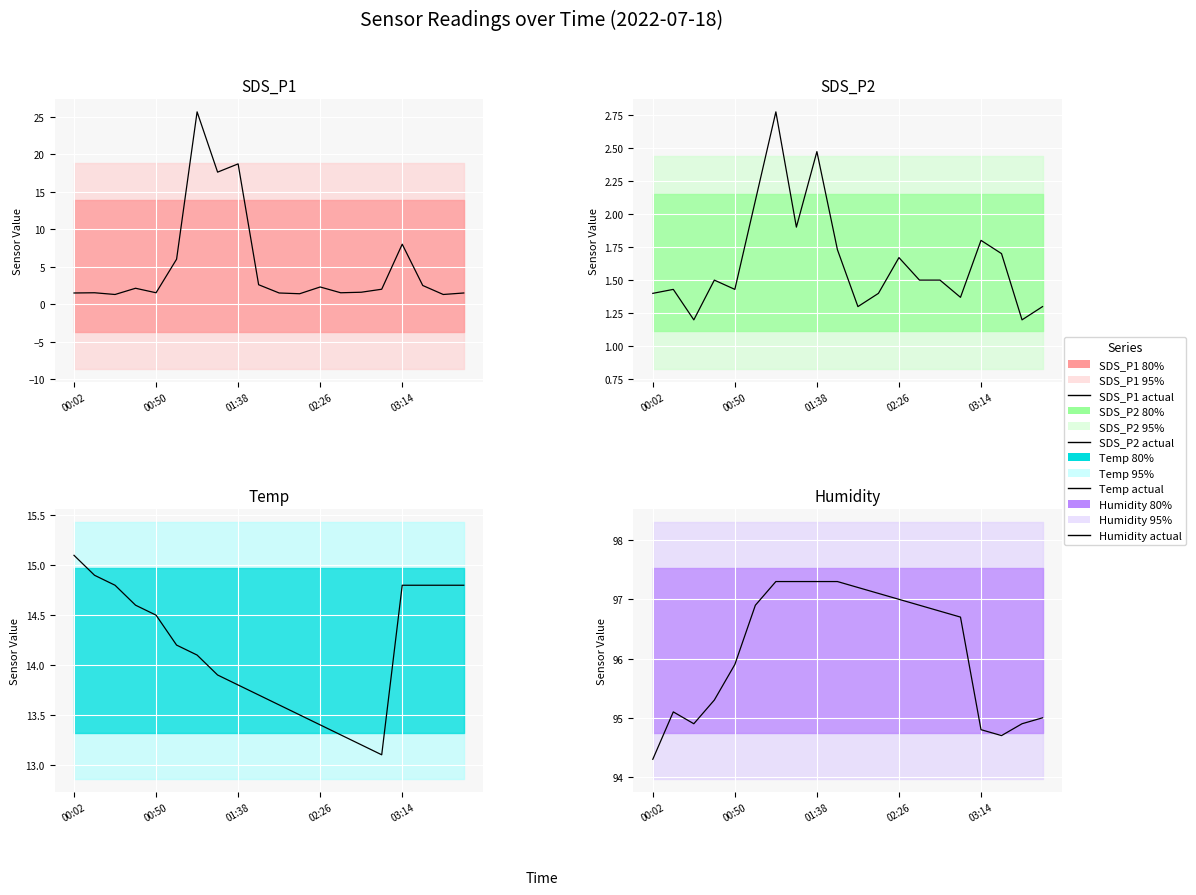

What position from the left is 17?

18